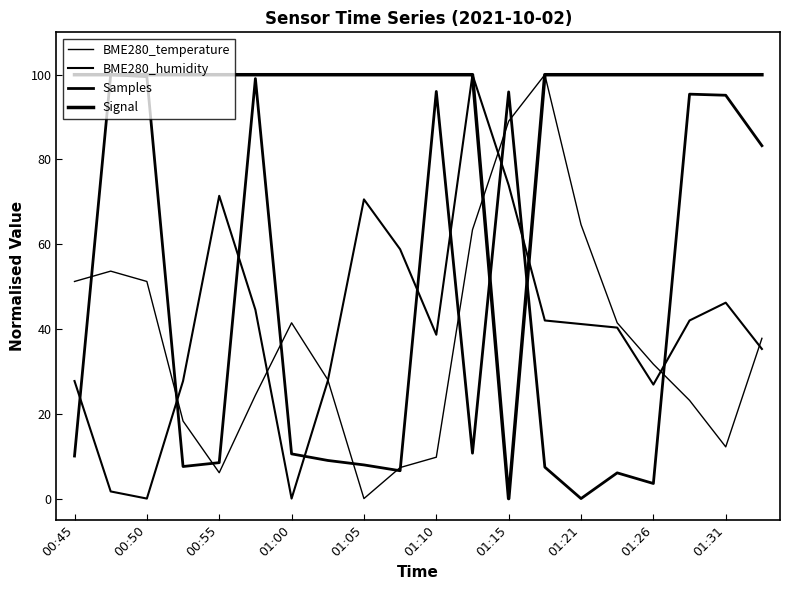

Does the chart display data point markers on the line(s)?

No